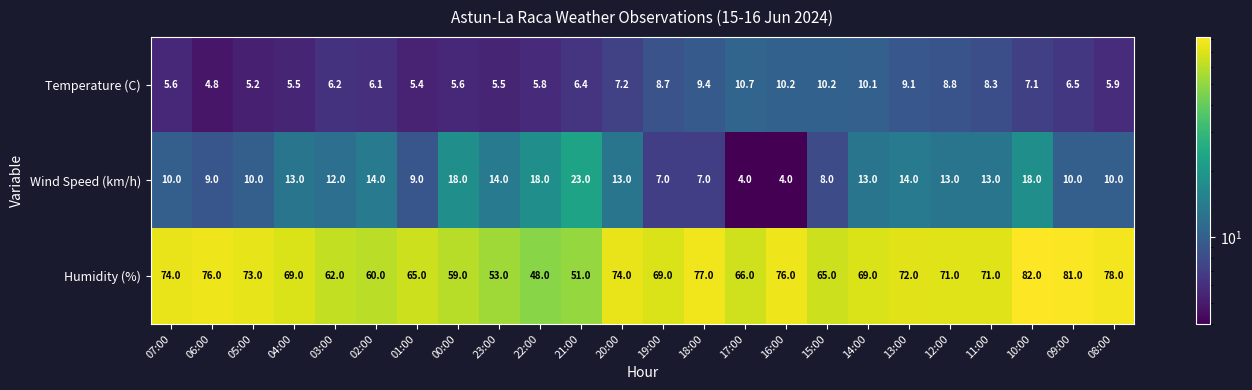

At which label is Temperature (C) closest to 7?

10:00